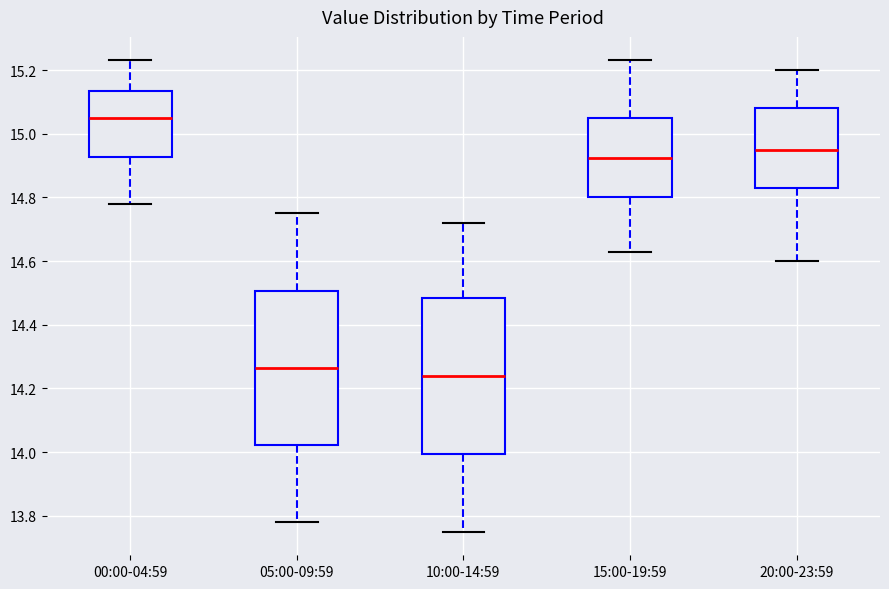

Where does the upper whisker of the box for 05:00-09:59 end on the y-axis? The values are not printed on the chart, so give them approximately, as read against the axis.

14.76